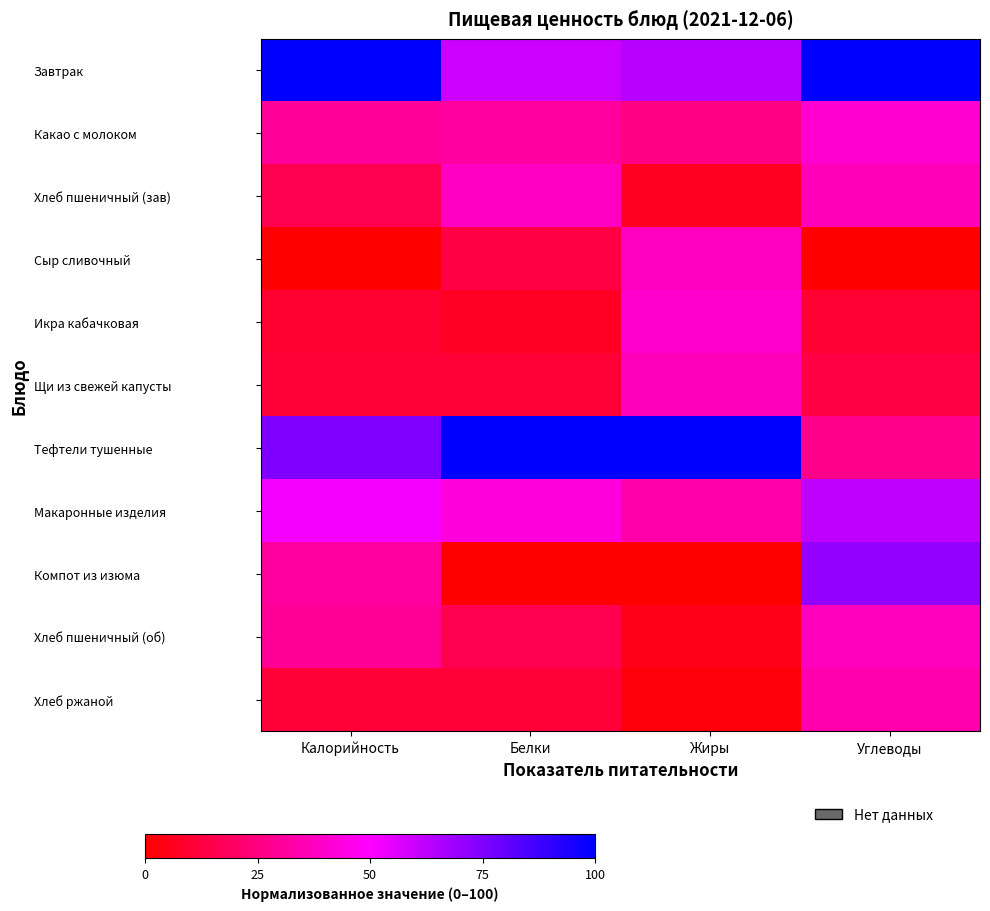

What is the greatest value displayed?

100.0